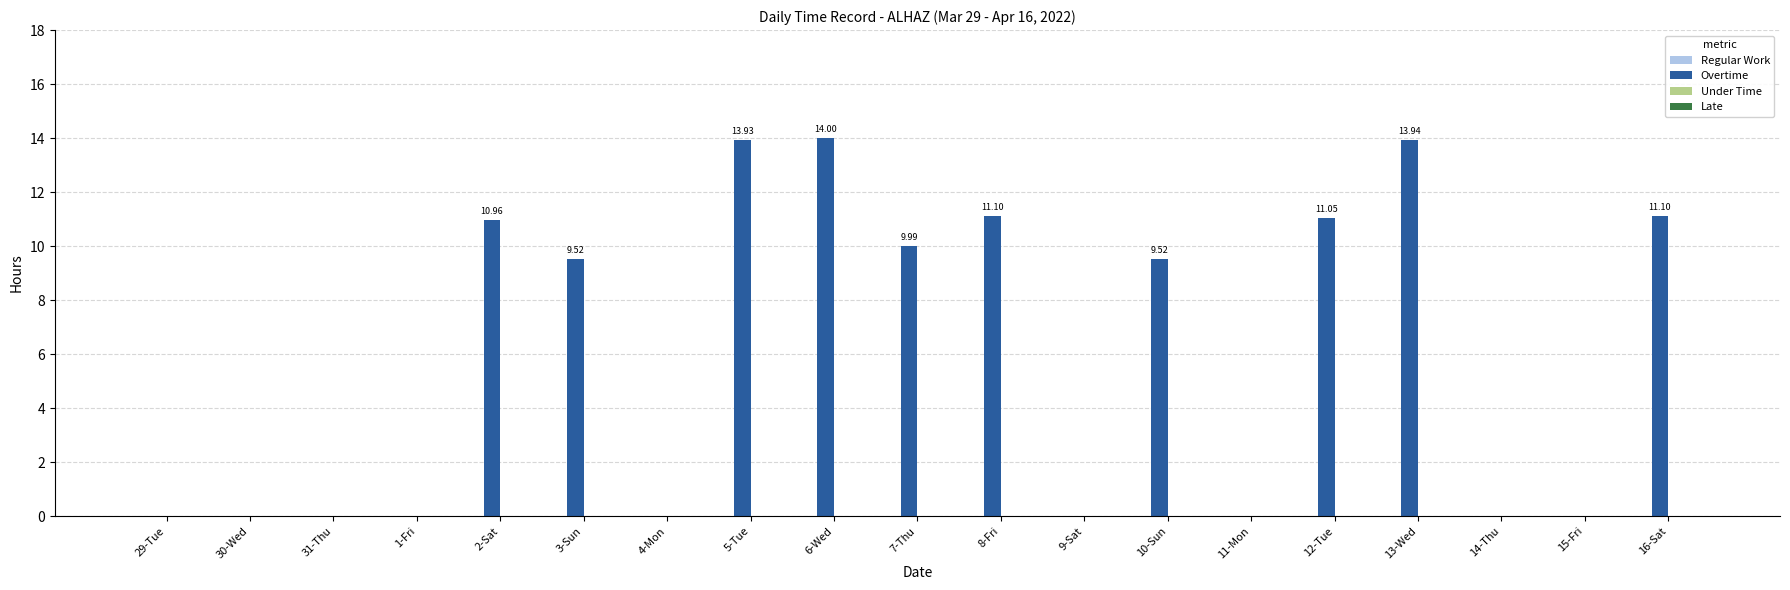

What is the change in value from 13-Wed to 15-Fri?

-13.9